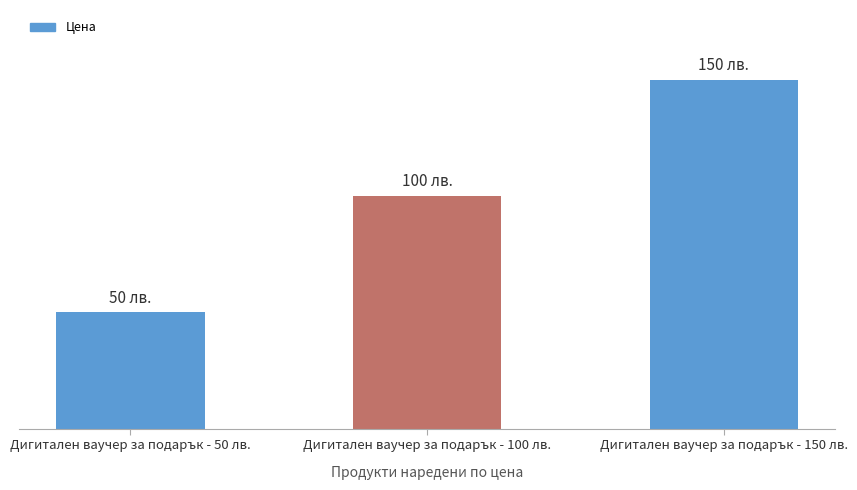

The chart shows a value of 81.2 at Дигитален ваучер за подарък - 50 лв.. True or false?

False